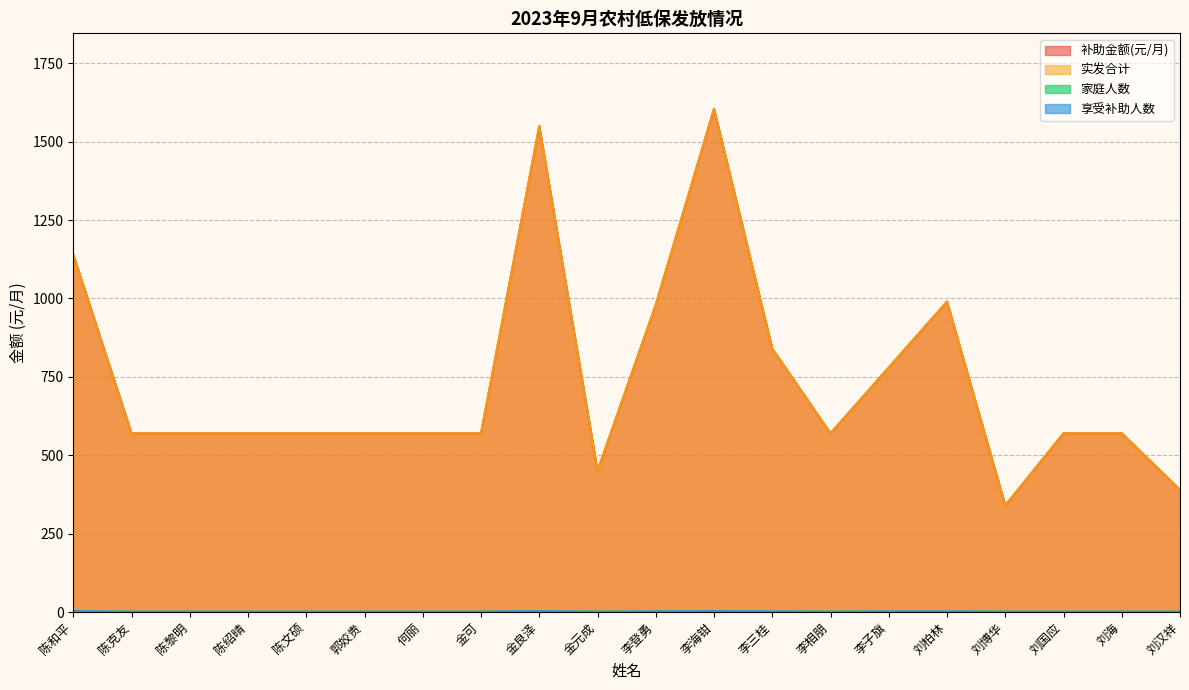

Which series has the largest range (max minus min)?

补助金额(元/月)